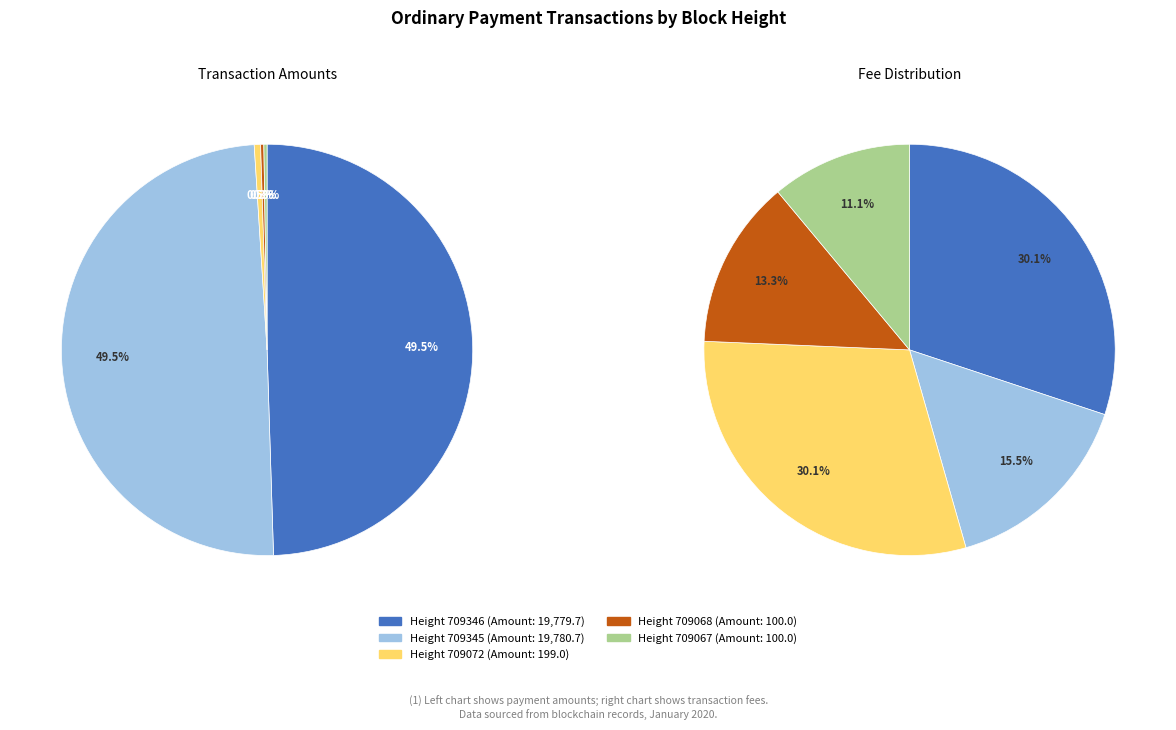

Is there a majority slice in this chart?

No